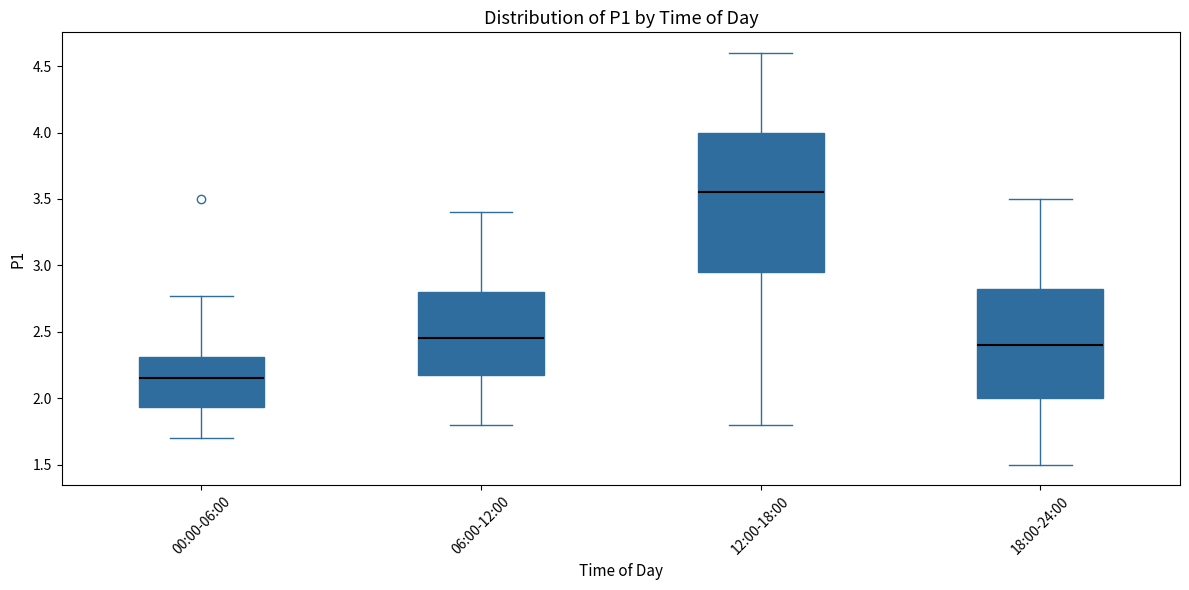

Which box is the tallest, from its lower edge to its upper edge?

12:00-18:00